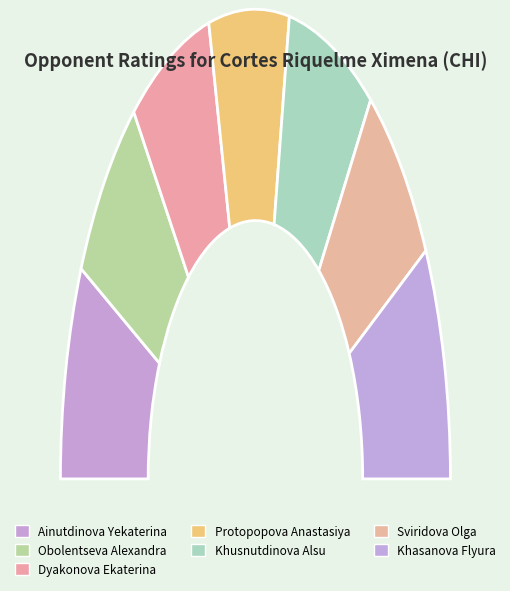

What percentage do Khasanova Flyura and Obolentseva Alexandra together represent?

29.9%